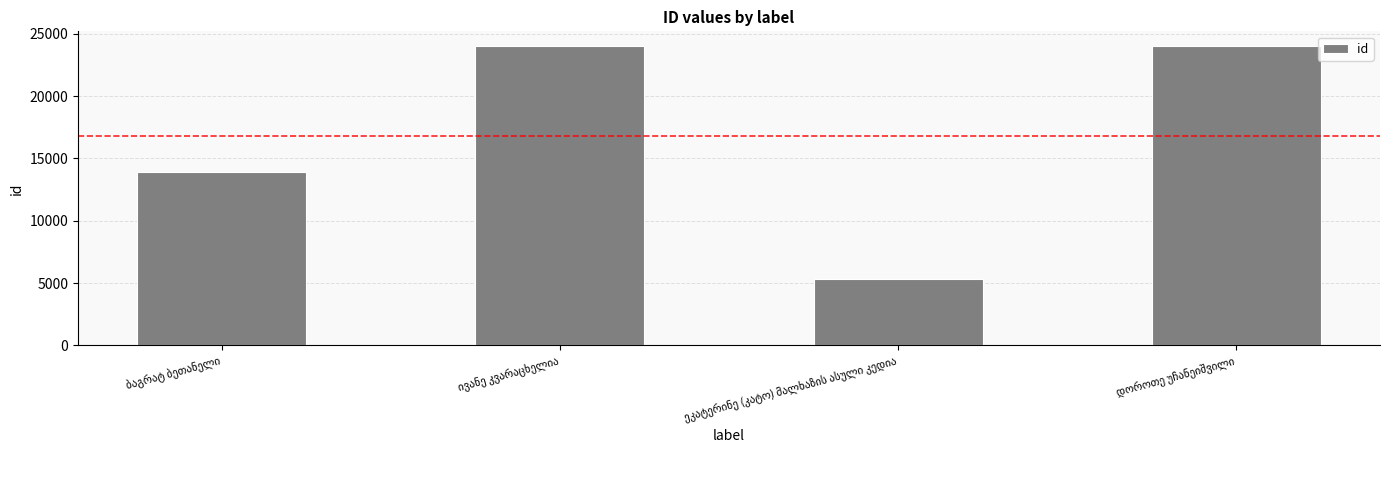

What is the smallest value displayed?

5322